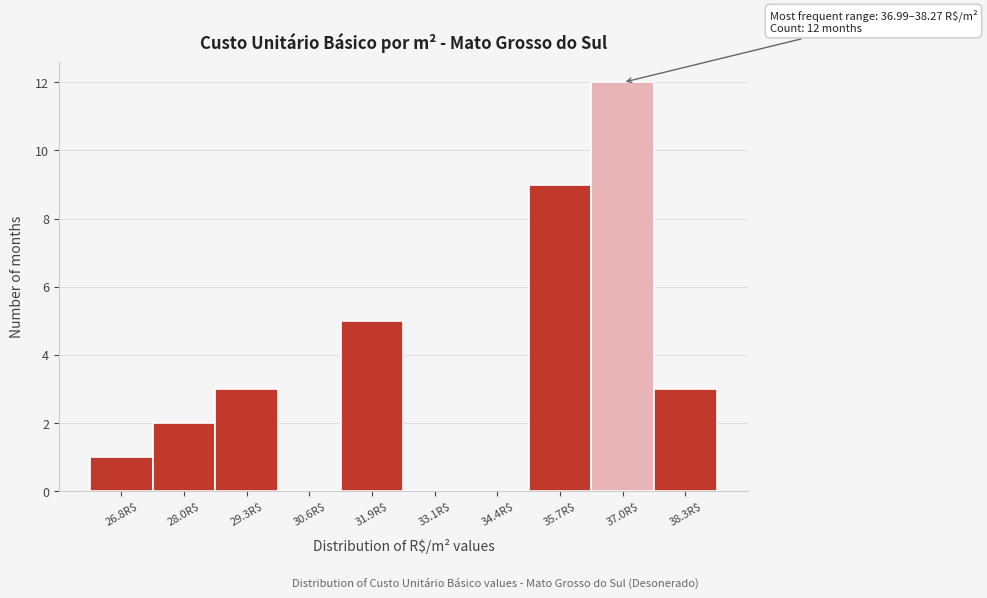

What is the sum of all values?

35